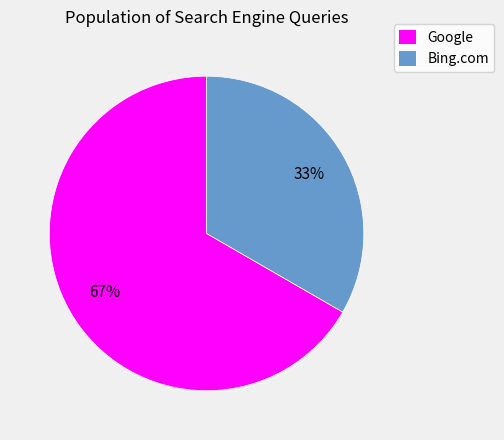

Combined, do Google and Bing.com account for over 50%?

Yes